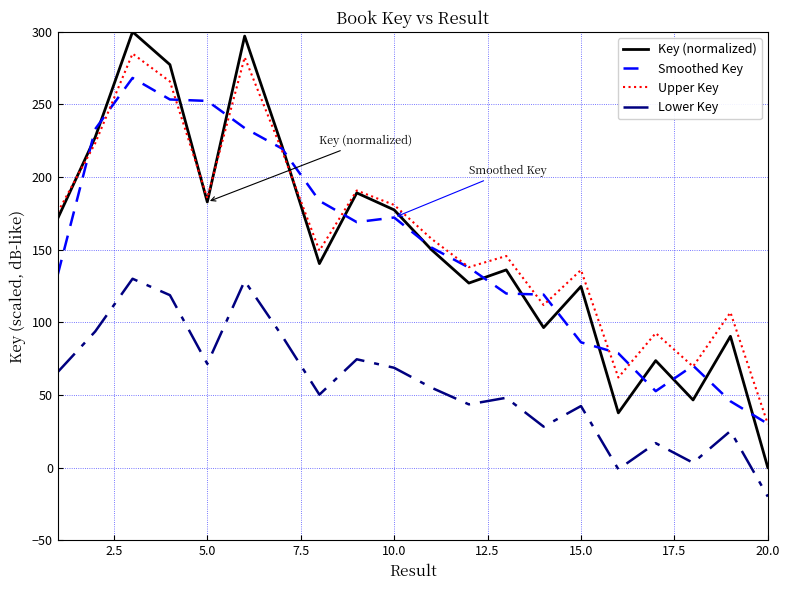

What is the average value of the Lower Key series?

56.7